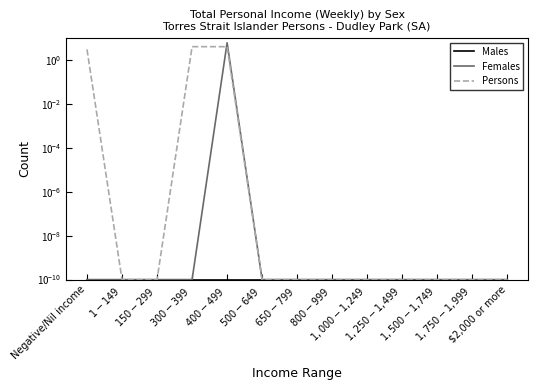

True or false: Females has a value of 0.0 at $1,000-$1,249.

False